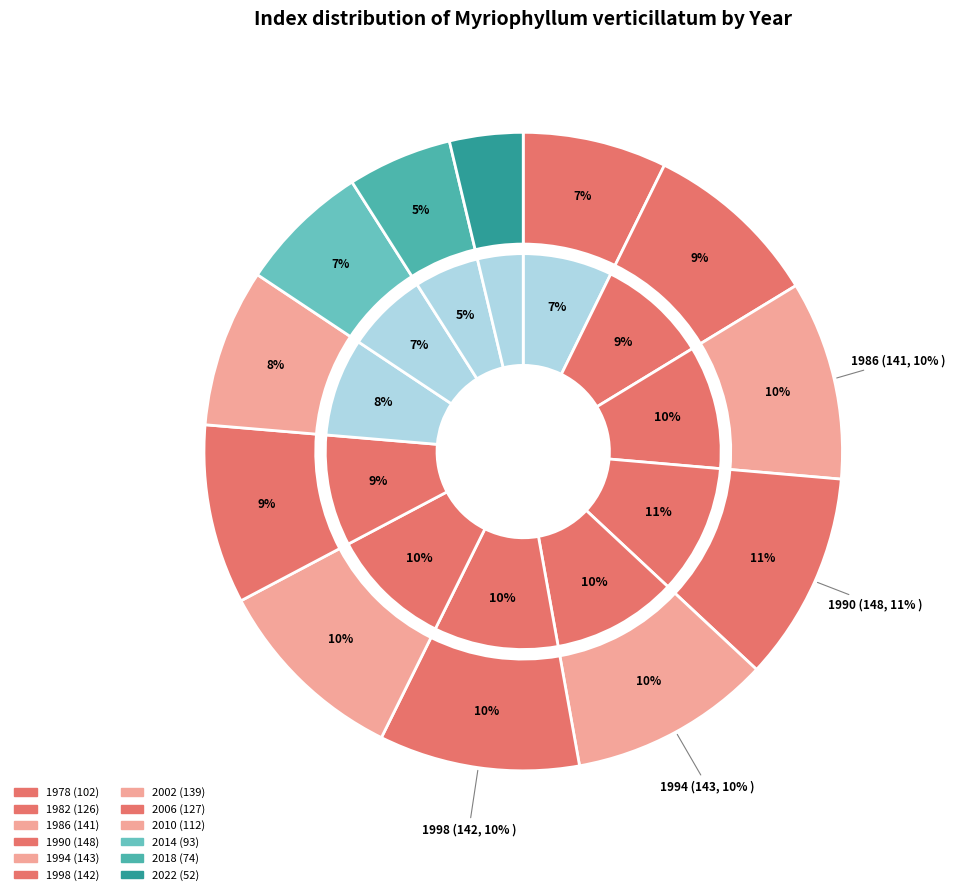

To the nearest percent, what is the average slice percentage?

8%